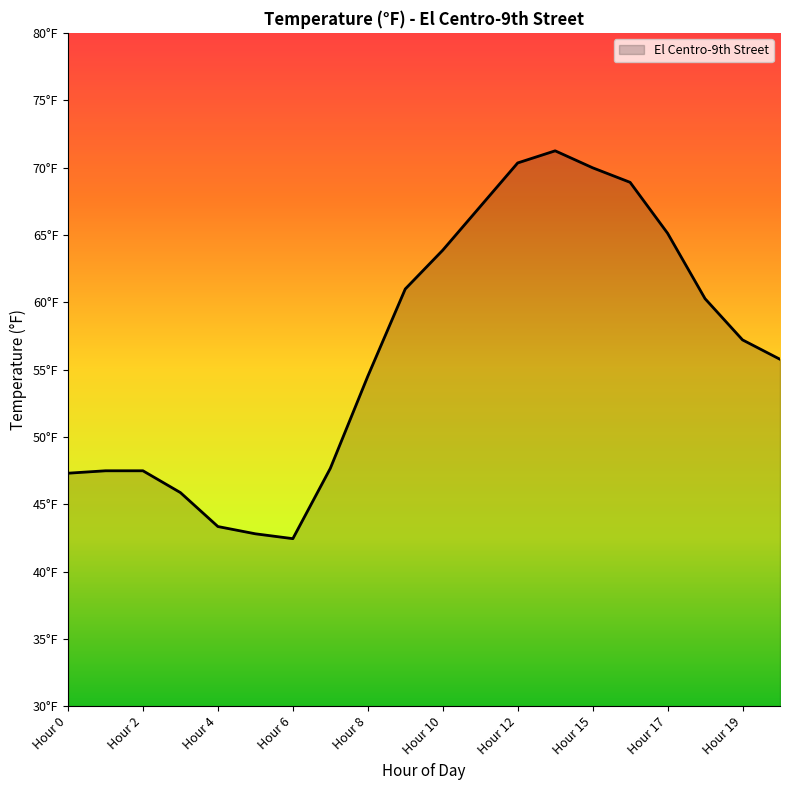

Reading right to left, transcribe all the data shown in this chart.

55.8	57.2	60.3	65.1	68.9	70.0	71.2	70.3	67.1	63.9	61.0	54.5	47.7	42.4	42.8	43.3	45.9	47.5	47.5	47.3